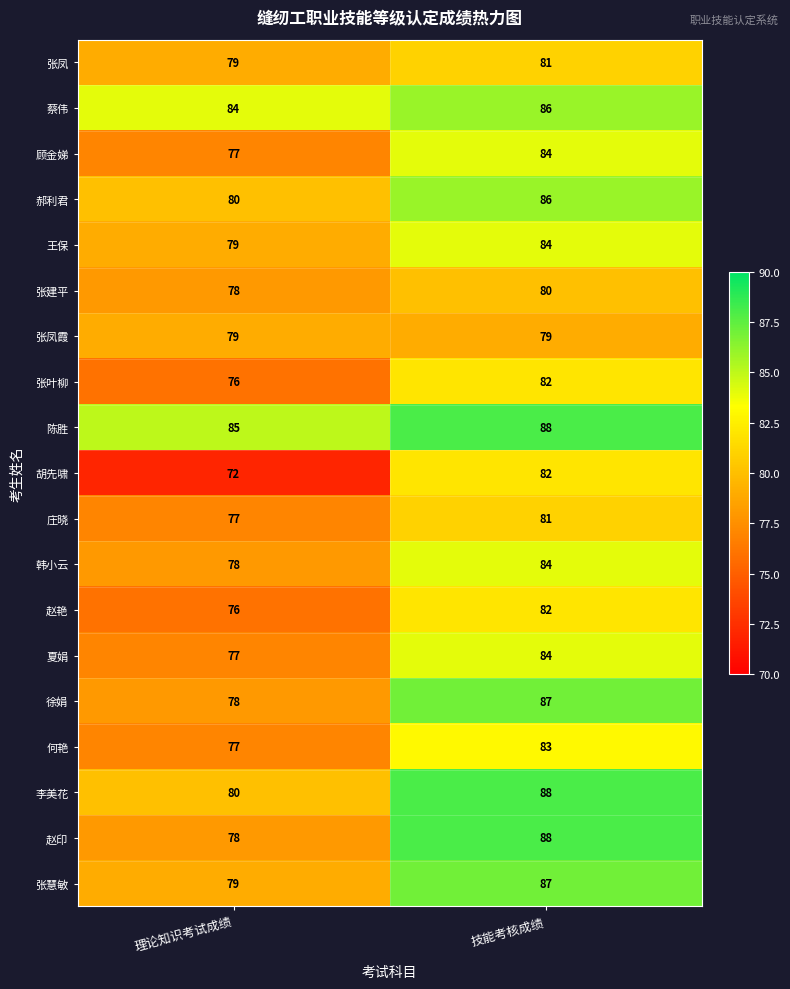

Which series has the largest total across all categories?

陈胜